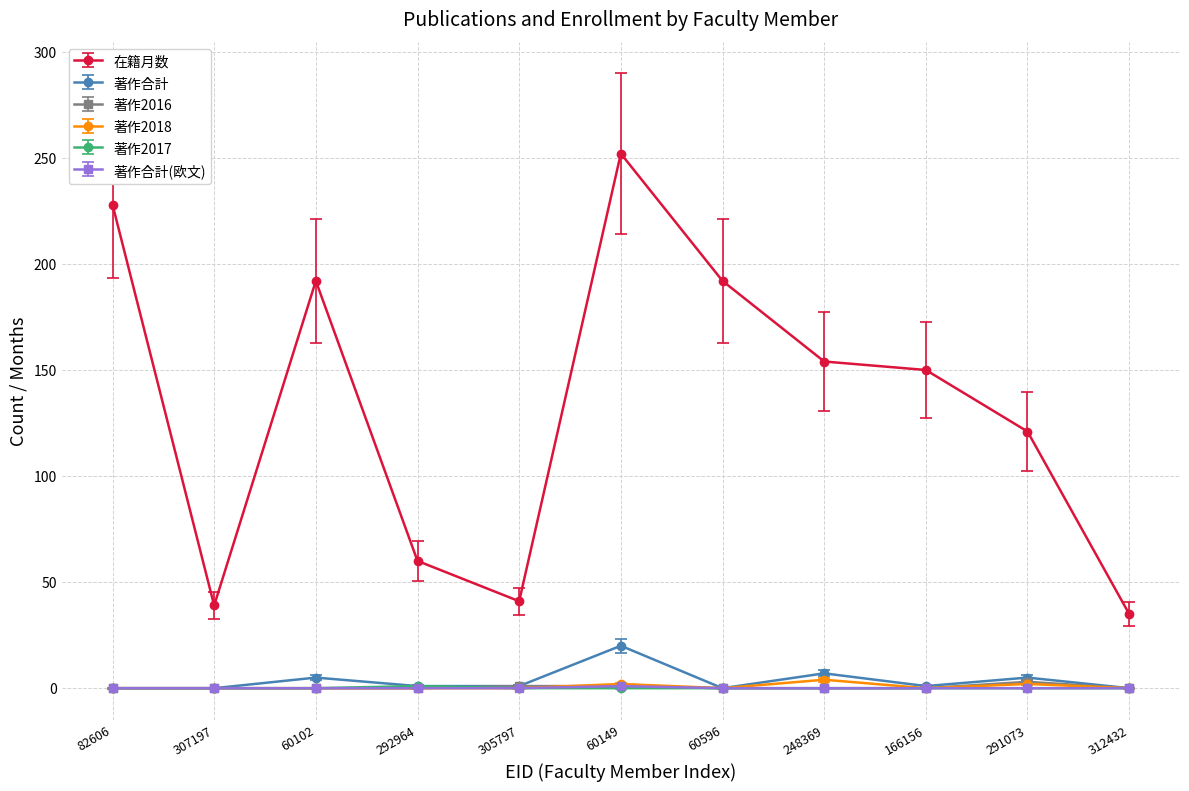

True or false: 著作2016 and 在籍月数 cross at least once.

False